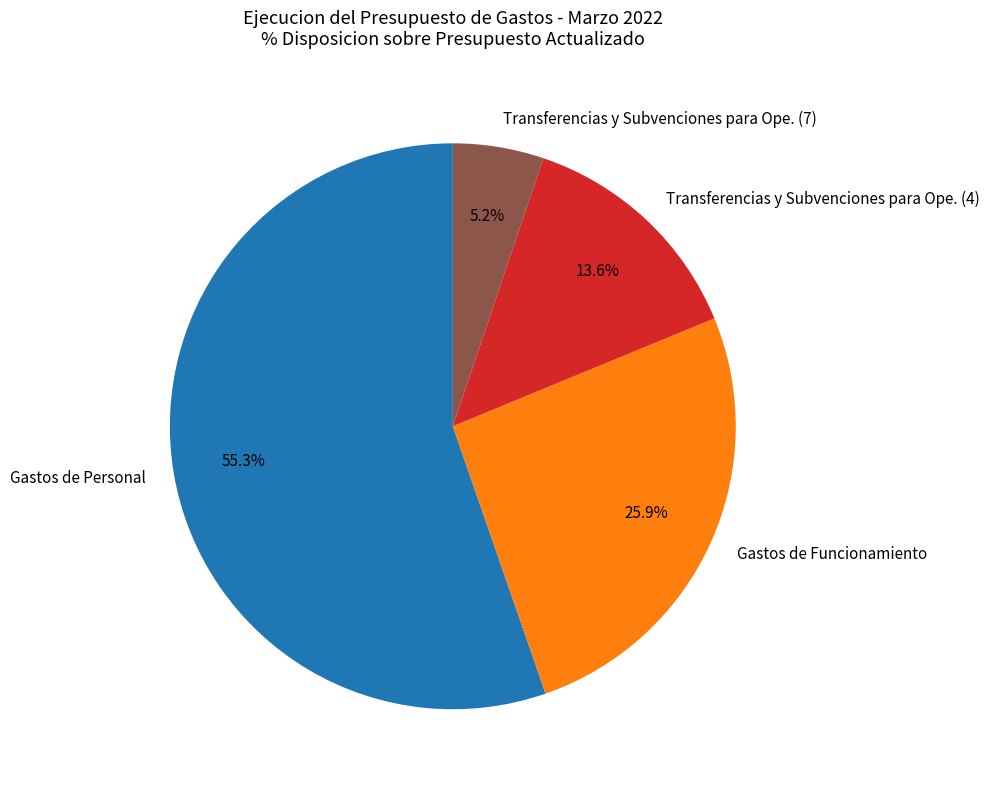

How many slices are in this pie chart?

4